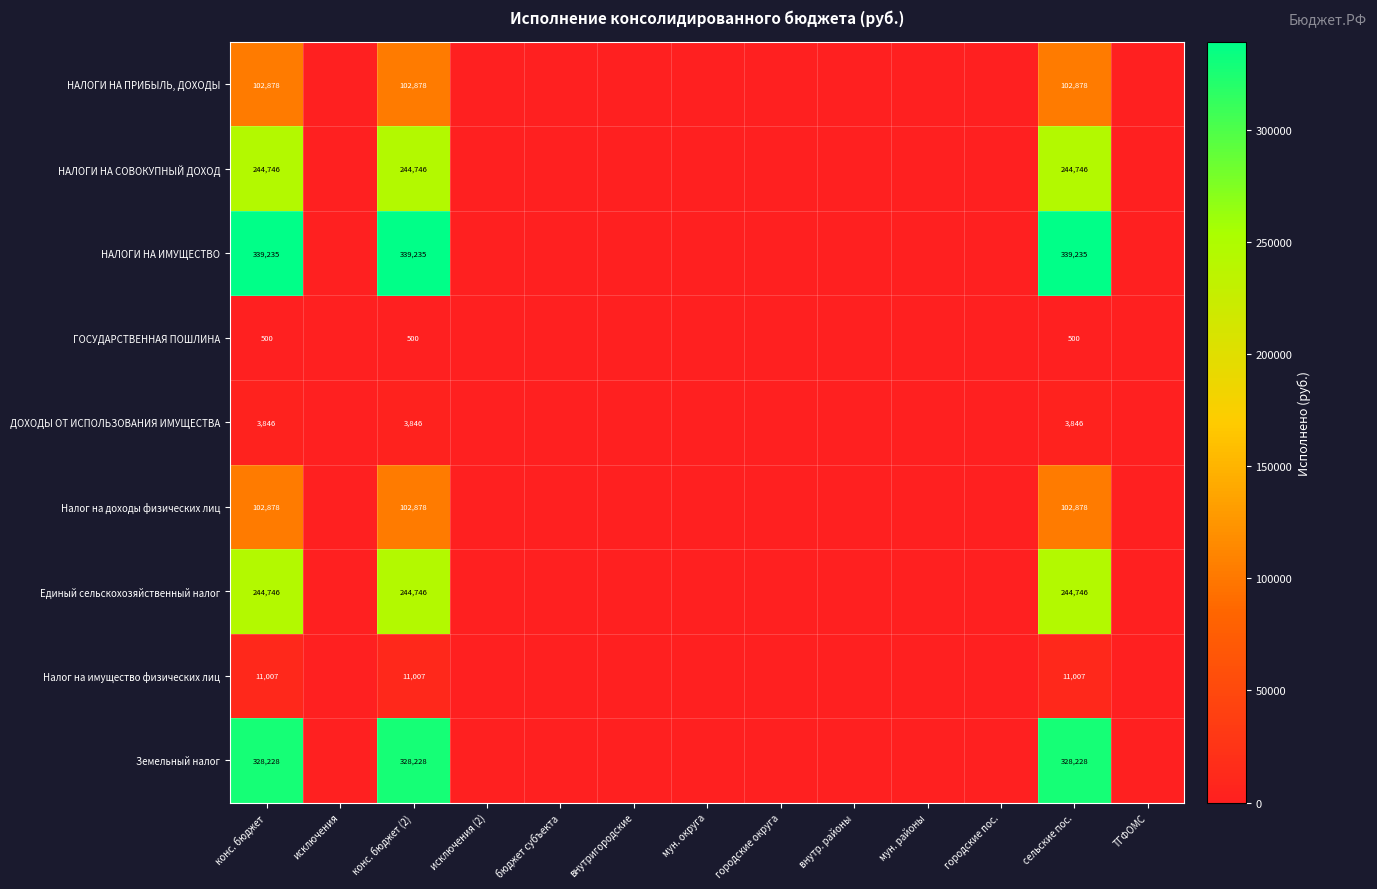

The value of НАЛОГИ НА СОВОКУПНЫЙ ДОХОД at конс. бюджет is 143211. True or false?

False